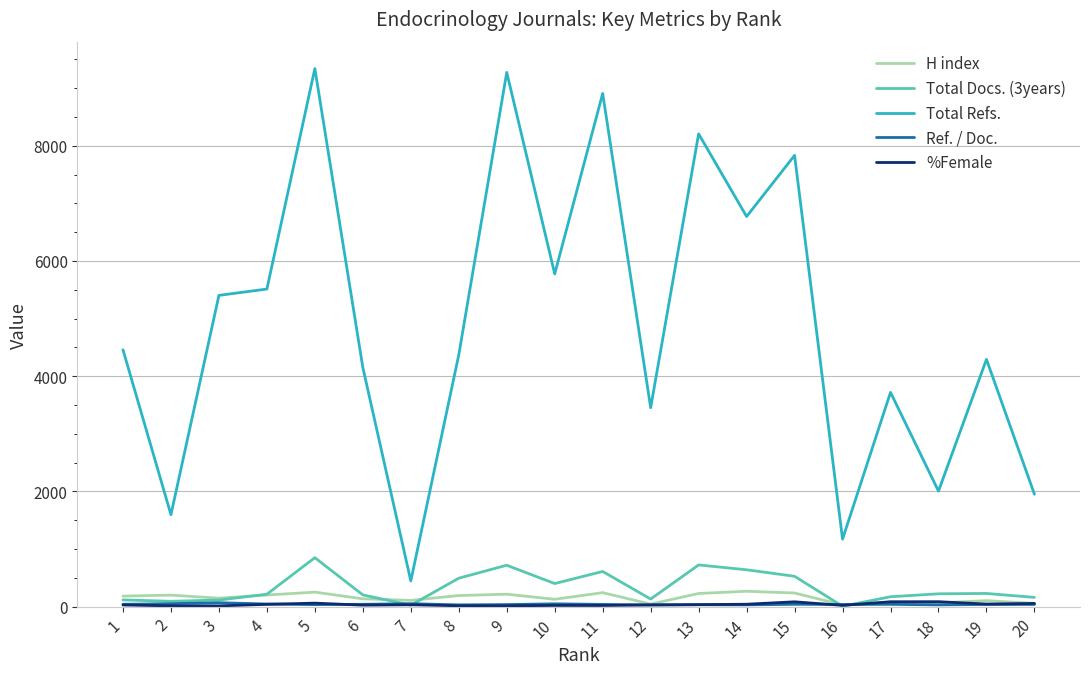

True or false: H index and Total Refs. intersect in this chart.

False